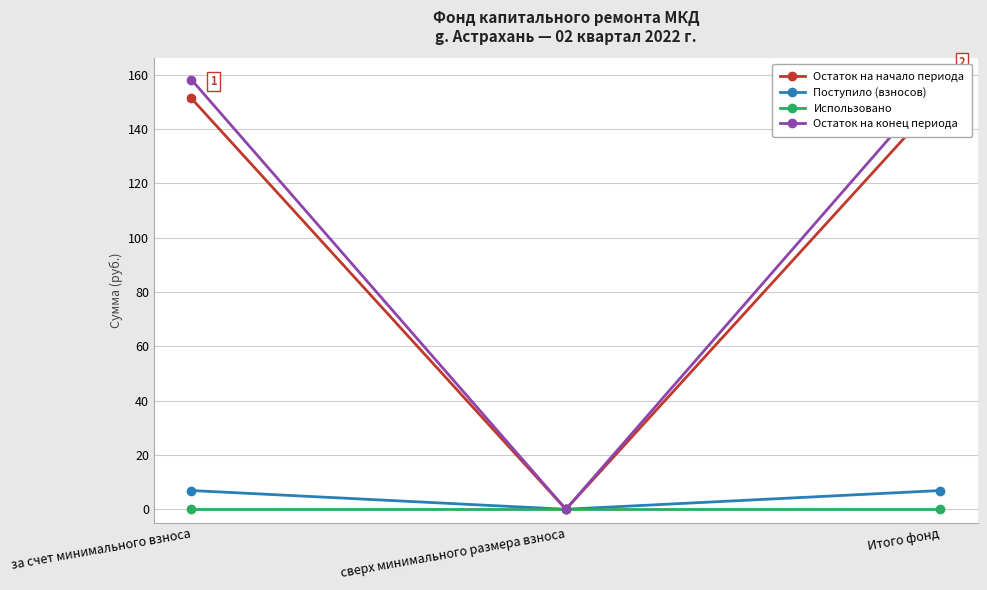

How many lines are shown in the chart?

4